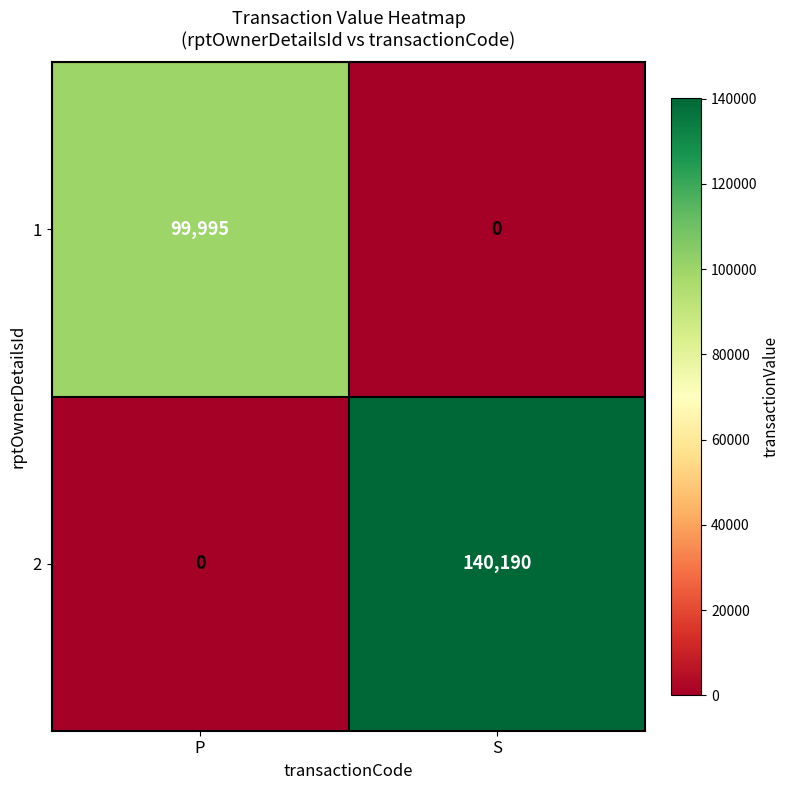

Reading right to left, extract all data points from this chart.

1: S=0	P=99995
2: S=140190	P=0